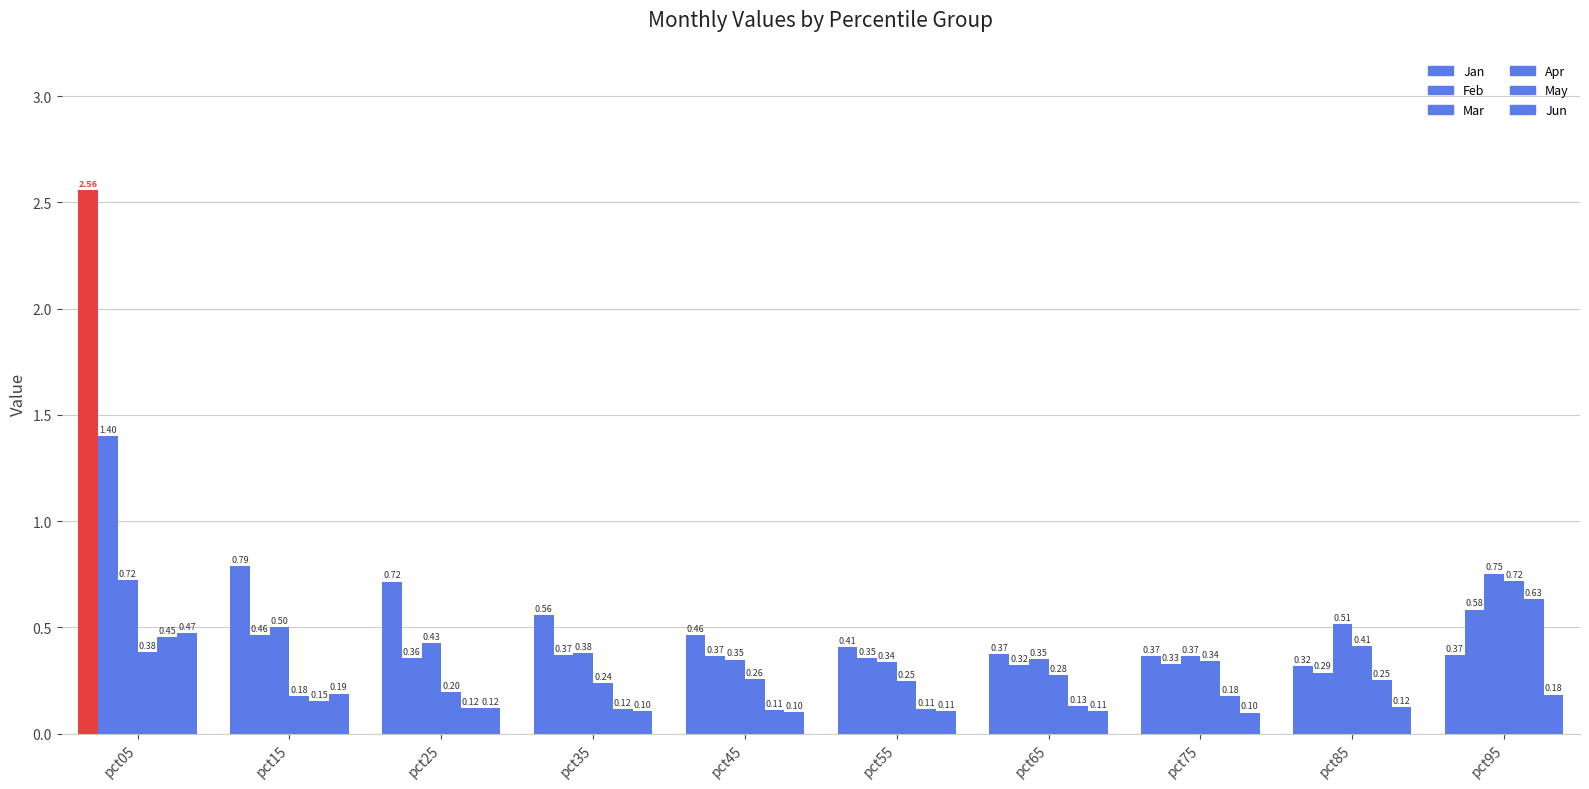

Reading left to right, transcribe all the data shown in this chart.

Jan: 2.6	0.8	0.7	0.6	0.5	0.4	0.4	0.4	0.3	0.4
Feb: 1.4	0.5	0.4	0.4	0.4	0.4	0.3	0.3	0.3	0.6
Mar: 0.7	0.5	0.4	0.4	0.3	0.3	0.4	0.4	0.5	0.8
Apr: 0.4	0.2	0.2	0.2	0.3	0.2	0.3	0.3	0.4	0.7
May: 0.5	0.2	0.1	0.1	0.1	0.1	0.1	0.2	0.3	0.6
Jun: 0.5	0.2	0.1	0.1	0.1	0.1	0.1	0.1	0.1	0.2